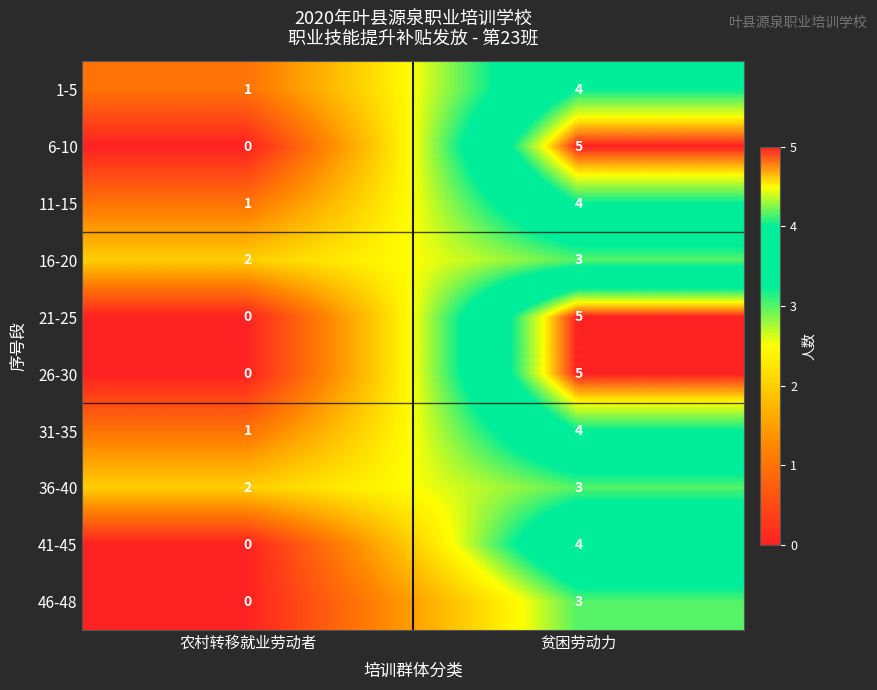

What is the total value across all series at 农村转移就业劳动者?

7